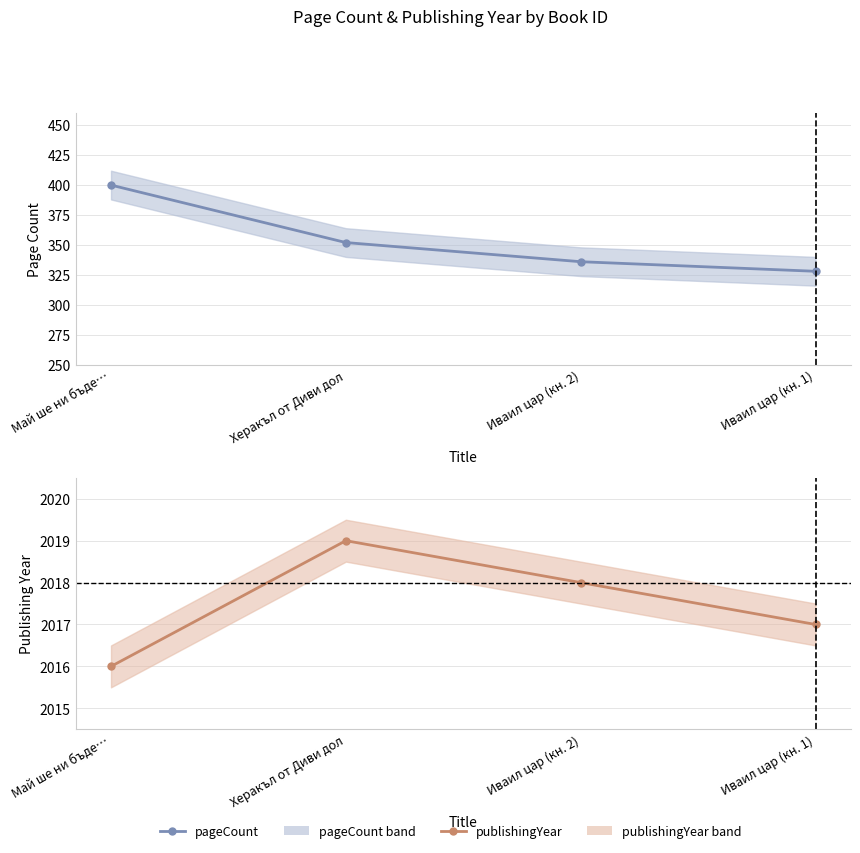

How many lines are shown in the chart?

2